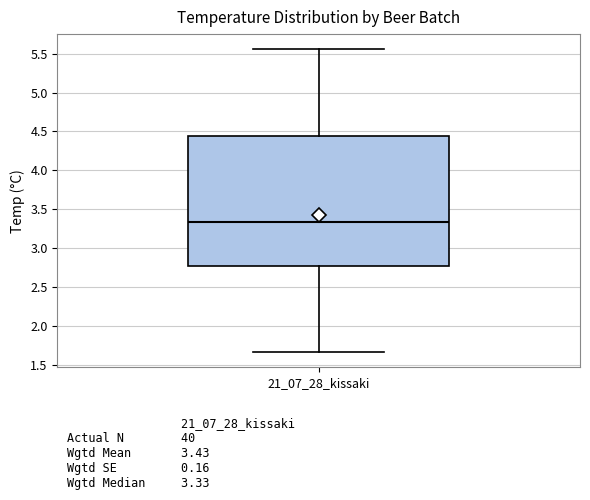

Where does the median line of the box for 21_07_28_kissaki sit on the y-axis? The values are not printed on the chart, so give them approximately, as read against the axis.

3.35